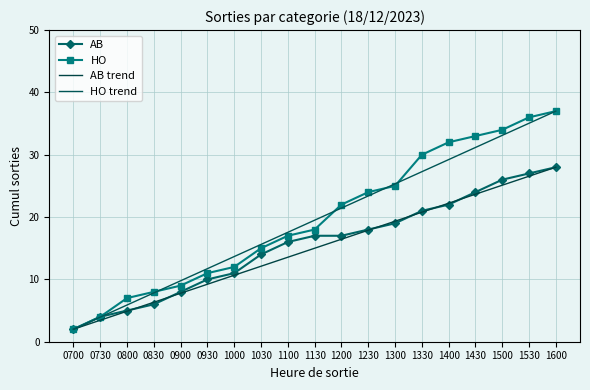

What is the maximum value for AB?

28